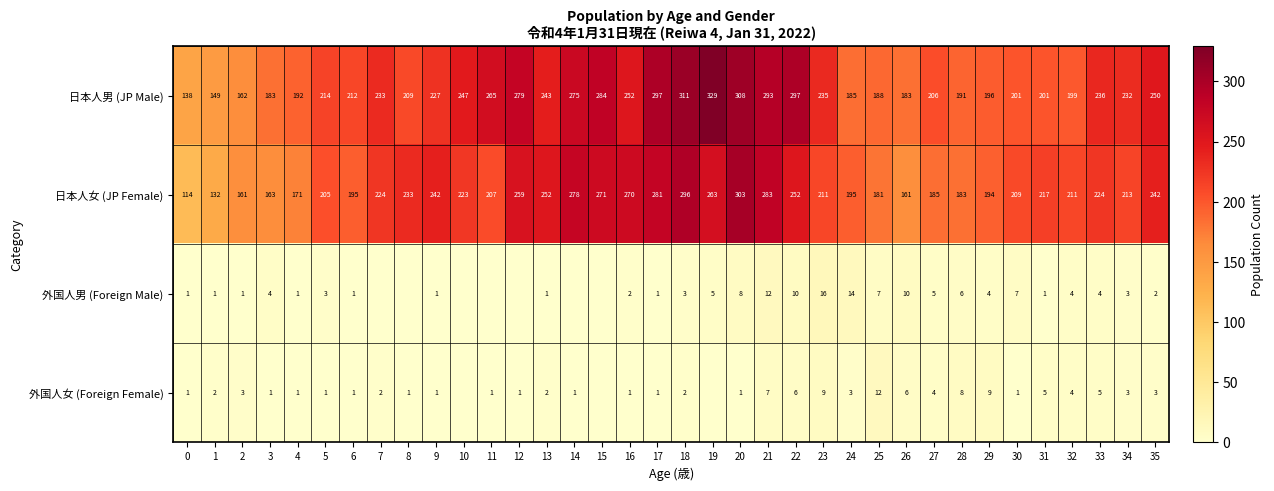

What is the difference between the second highest and second lowest values in the 日本人男 (JP Male) series?

162